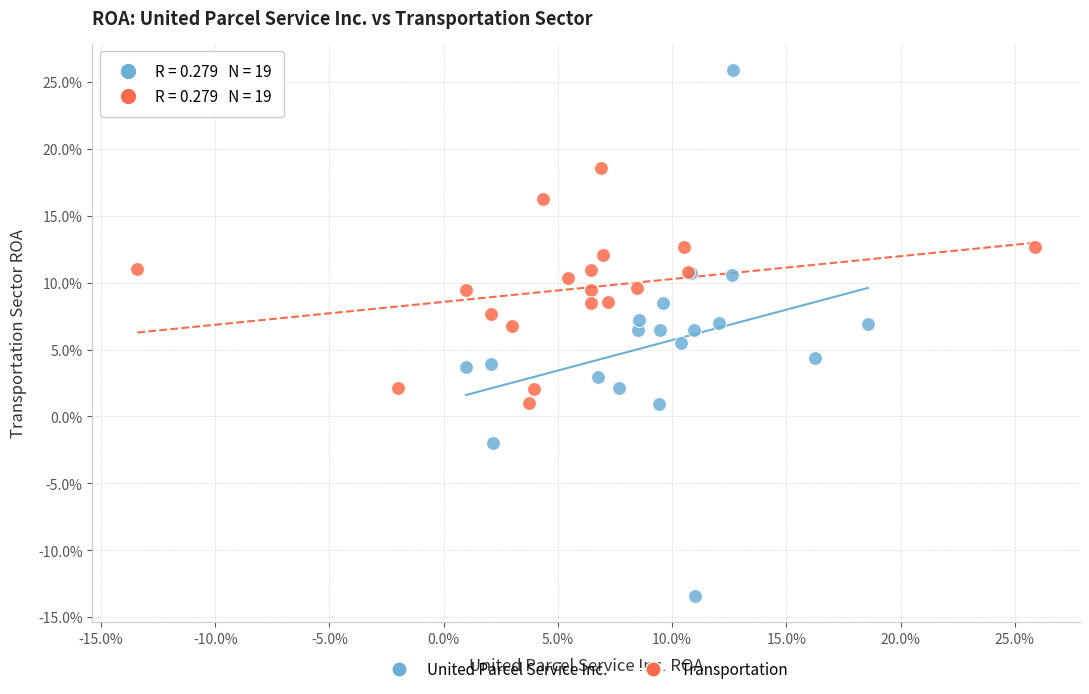

What are all the series names shown in the legend?

United Parcel Service Inc., Transportation